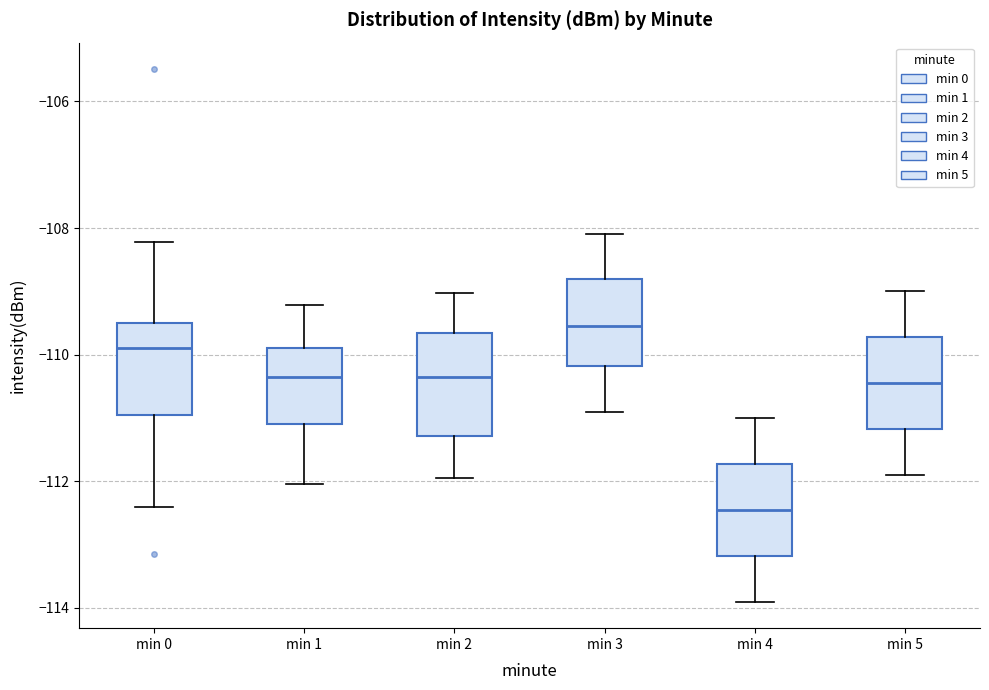

Reading left to right, transcribe this box plot: for each box, give where its median line is, the range the box spans, and where its two whiskers end, as read against the y-axis. The values are not printed on the chart, so give them approximately, as read against the axis.

min 0: median -109.8, box -111.0 to -109.6, whiskers -112.4 to -108.2
min 1: median -110.4, box -111.0 to -109.8, whiskers -112.0 to -109.2
min 2: median -110.4, box -111.2 to -109.6, whiskers -112.0 to -109.0
min 3: median -109.6, box -110.2 to -108.8, whiskers -110.8 to -108.0
min 4: median -112.4, box -113.2 to -111.8, whiskers -113.8 to -111.0
min 5: median -110.4, box -111.2 to -109.8, whiskers -111.8 to -109.0